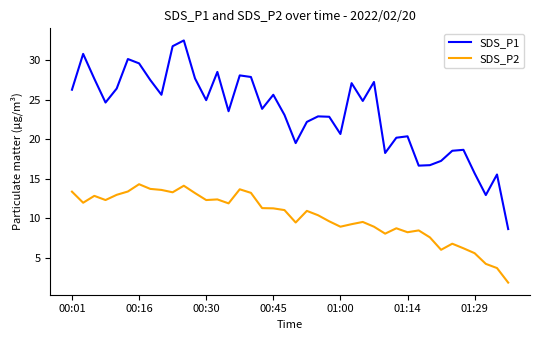

Which series has the widest spread of values?

SDS_P1